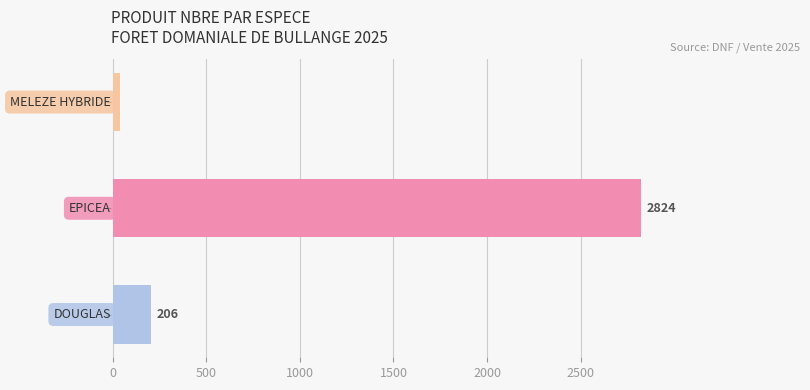

What is the sum of all values?

3069